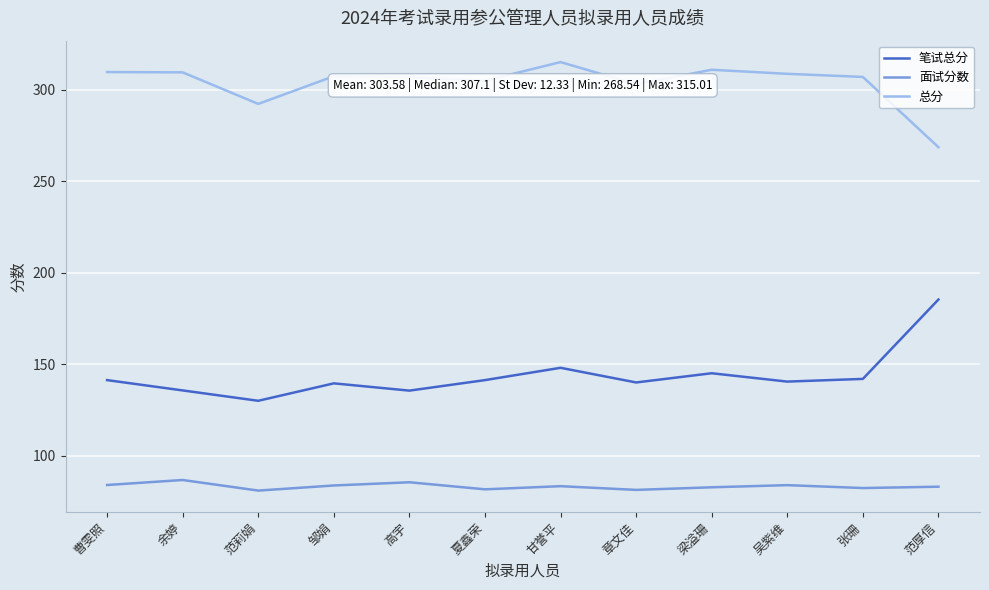

What is the total value across all series at 吴紫维?

533.2